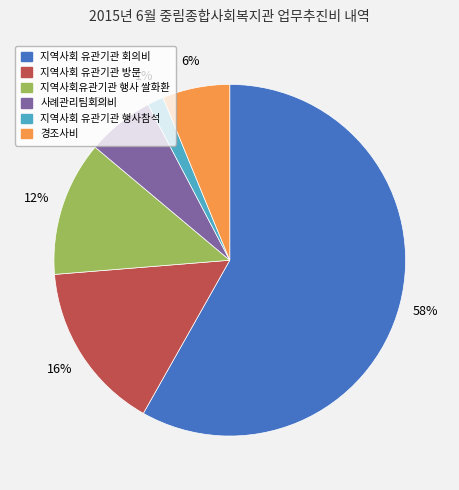

What is the largest slice in the pie chart?

지역사회 유관기관 회의비